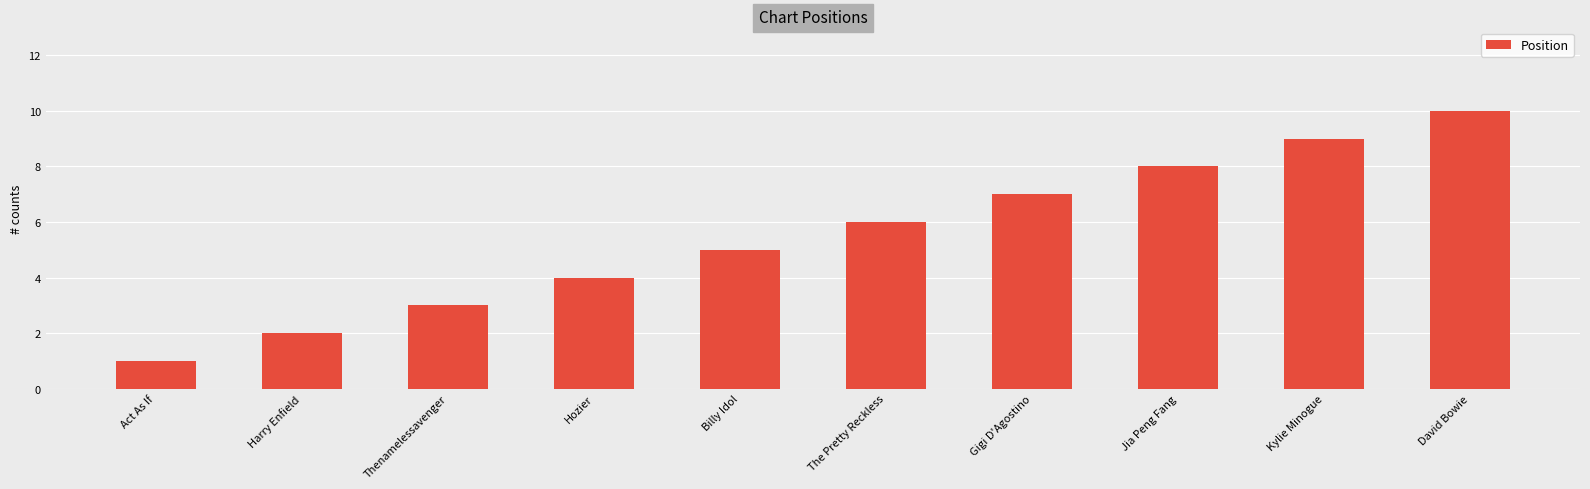

Rank the categories by value from lowest to highest.

Act As If, Harry Enfield, Thenamelessavenger, Hozier, Billy Idol, The Pretty Reckless, Gigi D'Agostino, Jia Peng Fang, Kylie Minogue, David Bowie